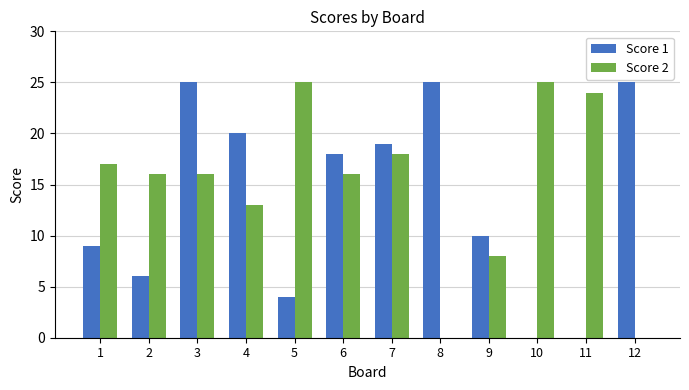

Are the bars horizontal?

No